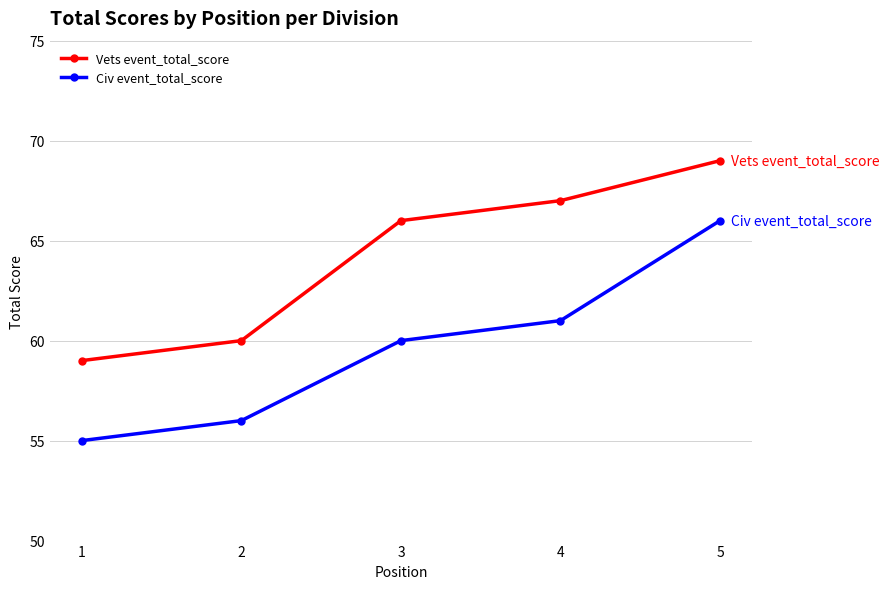

True or false: Civ event_total_score has more than 2 interior local peaks.

False